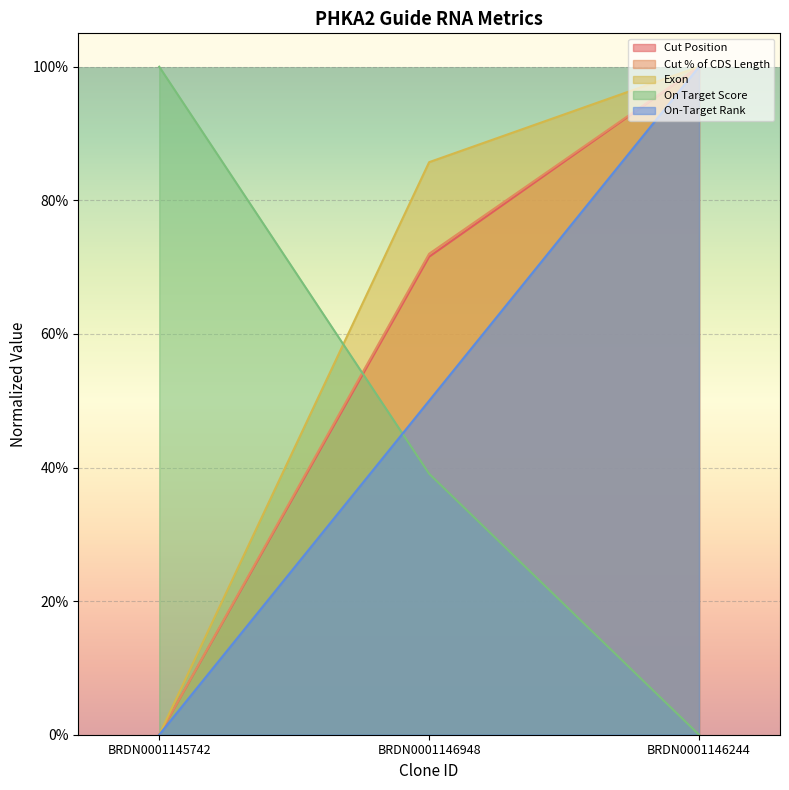

Reading left to right, extract all data points from this chart.

Cut Position: BRDN0001145742=0.0	BRDN0001146948=0.7	BRDN0001146244=1.0
Cut % of CDS Length: BRDN0001145742=0.0	BRDN0001146948=0.7	BRDN0001146244=1.0
Exon: BRDN0001145742=0.0	BRDN0001146948=0.9	BRDN0001146244=1.0
On Target Score: BRDN0001145742=1.0	BRDN0001146948=0.4	BRDN0001146244=0.0
On-Target Rank: BRDN0001145742=0.0	BRDN0001146948=0.5	BRDN0001146244=1.0